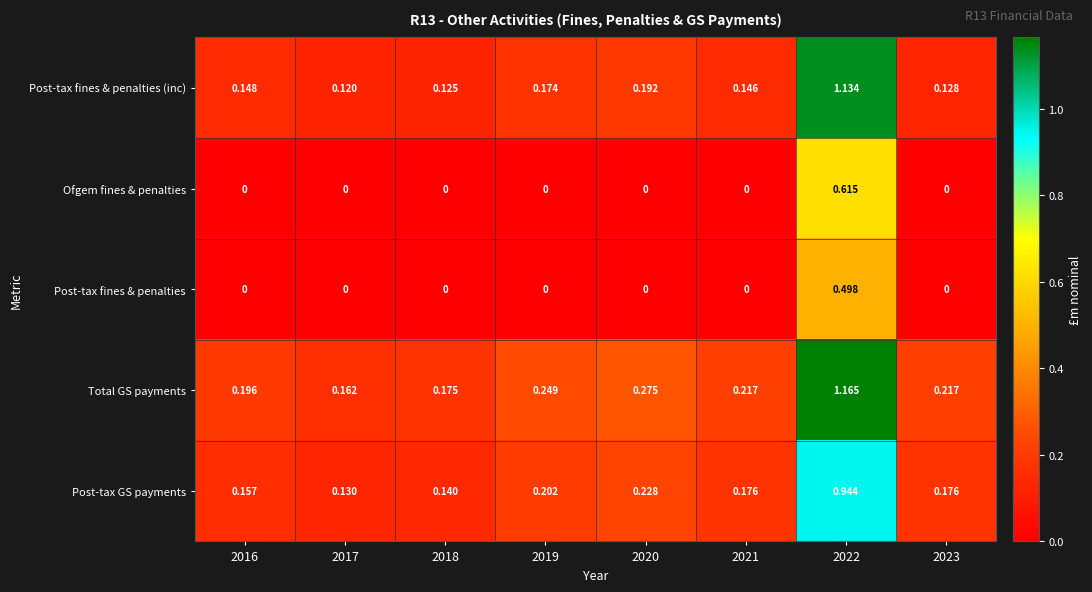

What is the total value across all series at 2023?

0.5